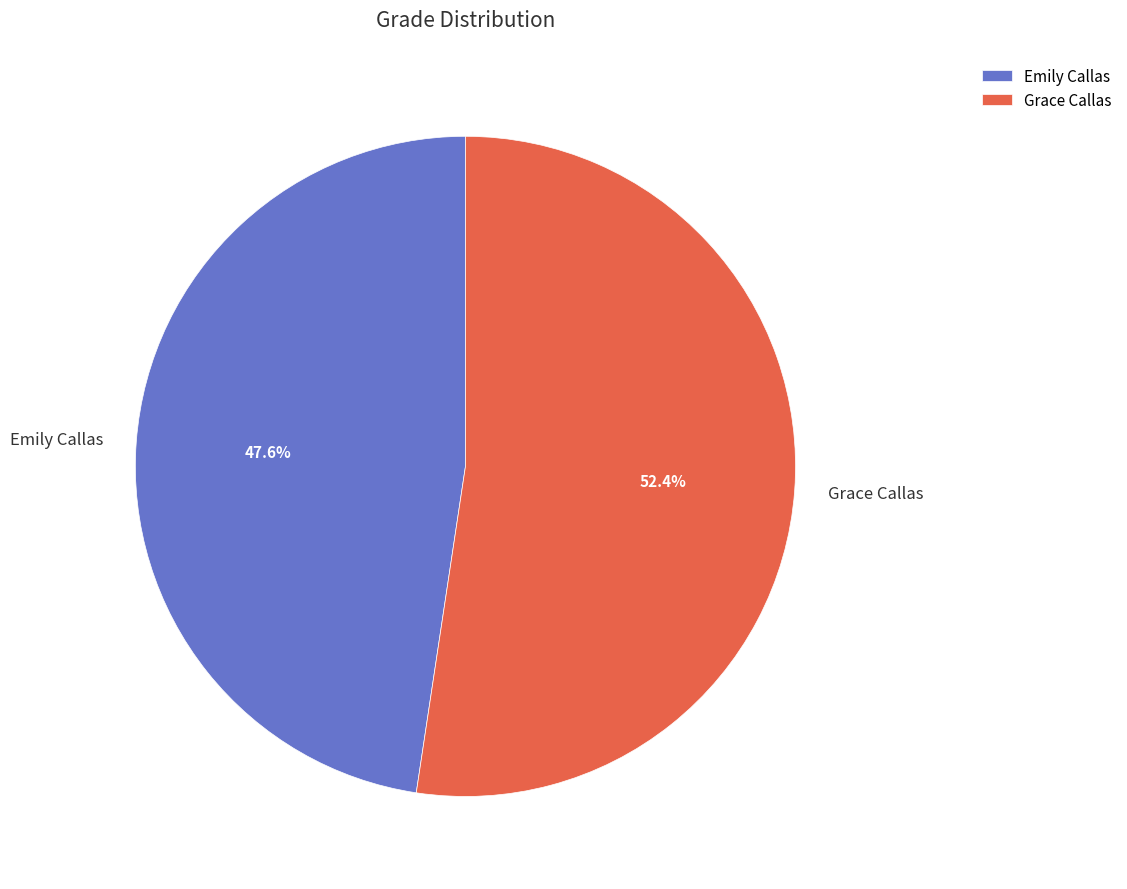

Count the number of slices in the pie.

2